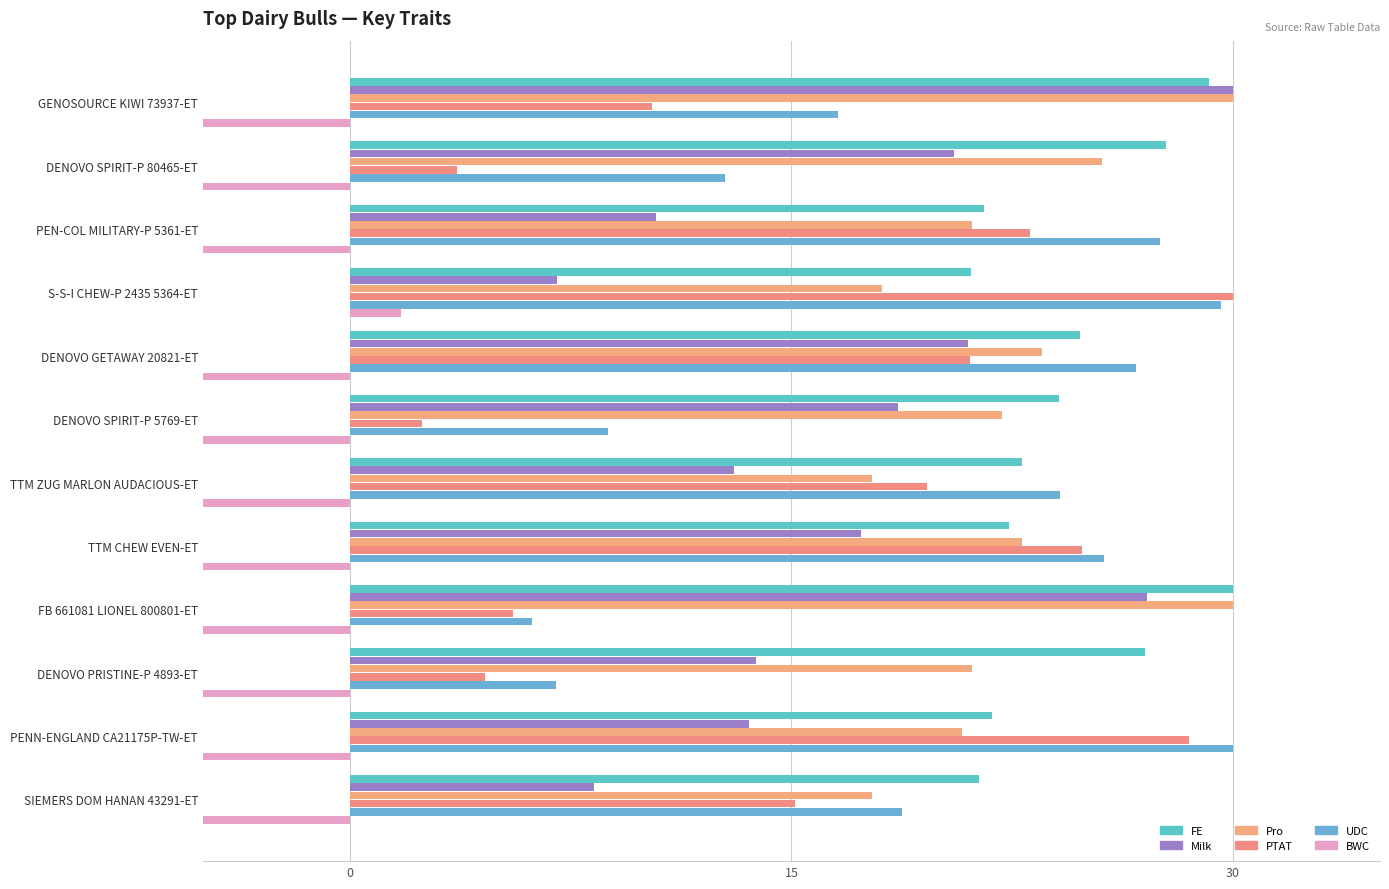

At how many categories does at least one series exceed 6?

12